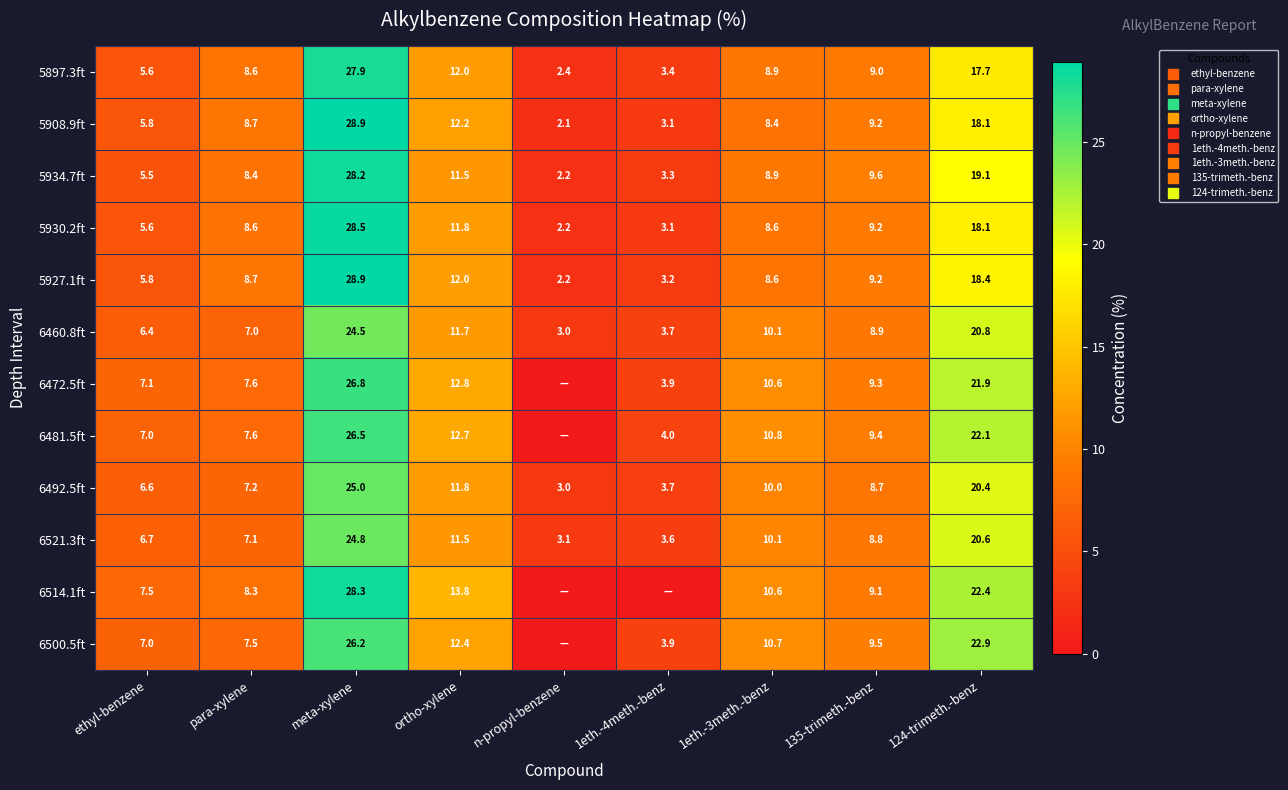

At which label is 6521.3ft closest to 13?

ortho-xylene